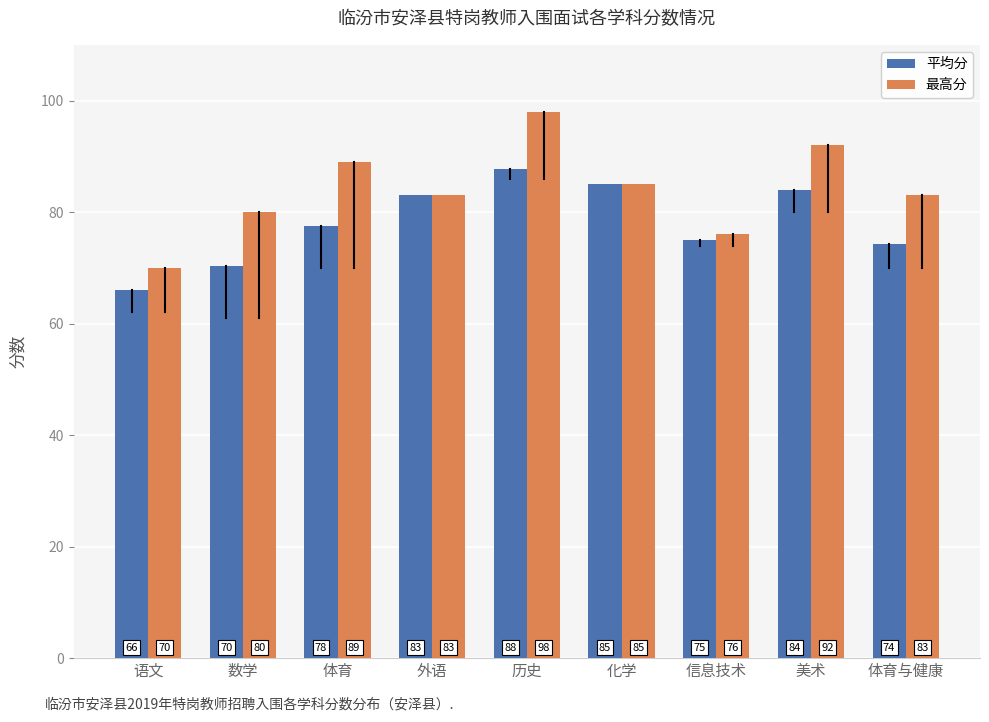

How many values in the 最高分 series are below 83?

3